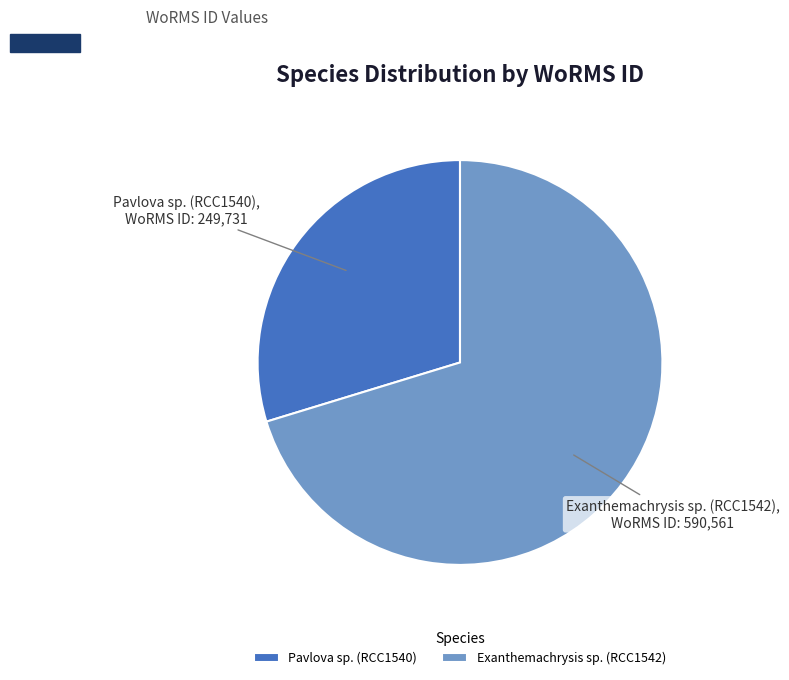

Rank the categories by value from highest to lowest.

Exanthemachrysis sp. (RCC1542), Pavlova sp. (RCC1540)